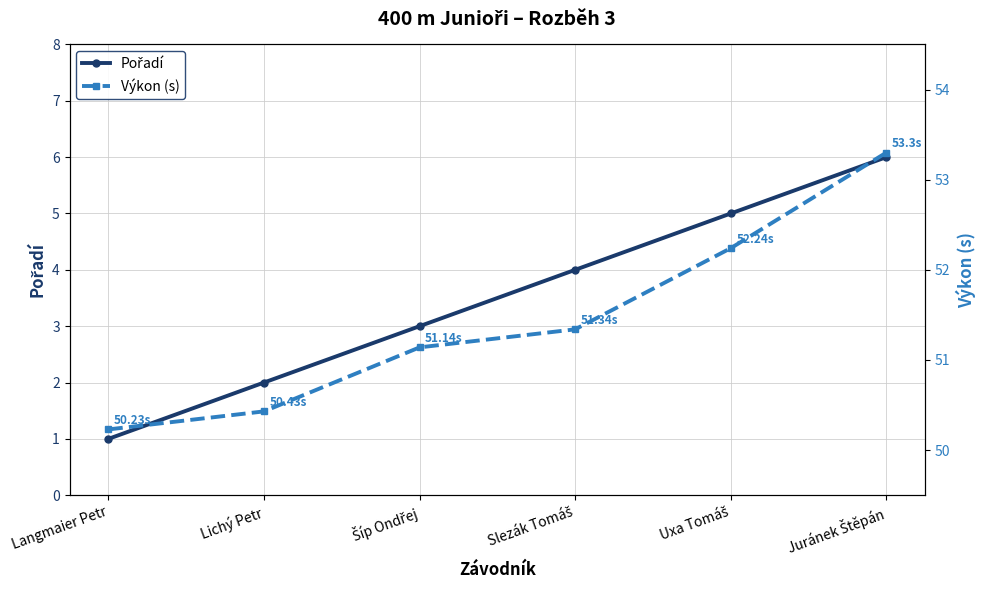

How many data points in Výkon (s) are less than 51?

2